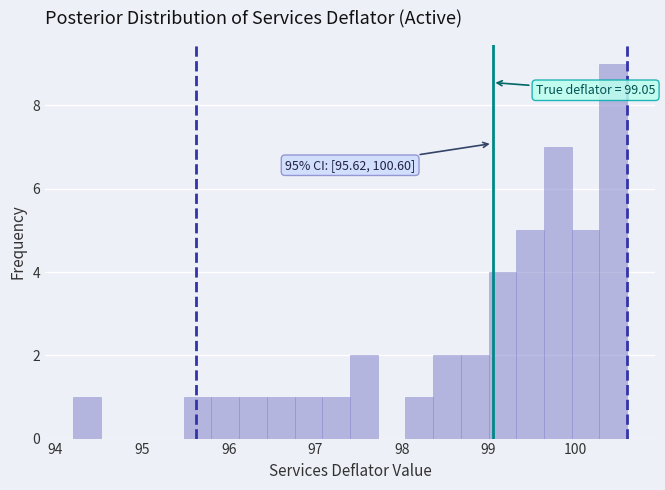

Around what value on the x-axis is the tallest bar? Give the approximate position of its centre, as read against the axis.

100.4